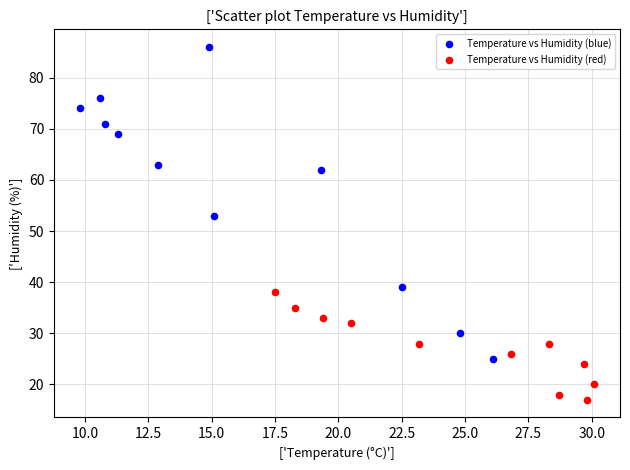

Which series contains the lowest Y value?

Temperature vs Humidity (red)